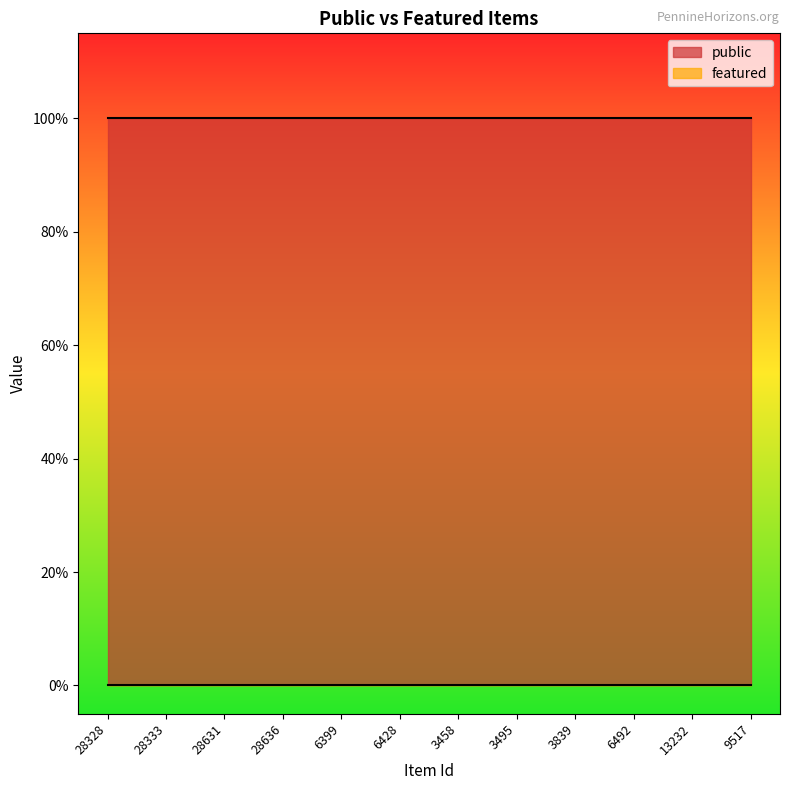

Is it true that public equals 2 at 28636?

False